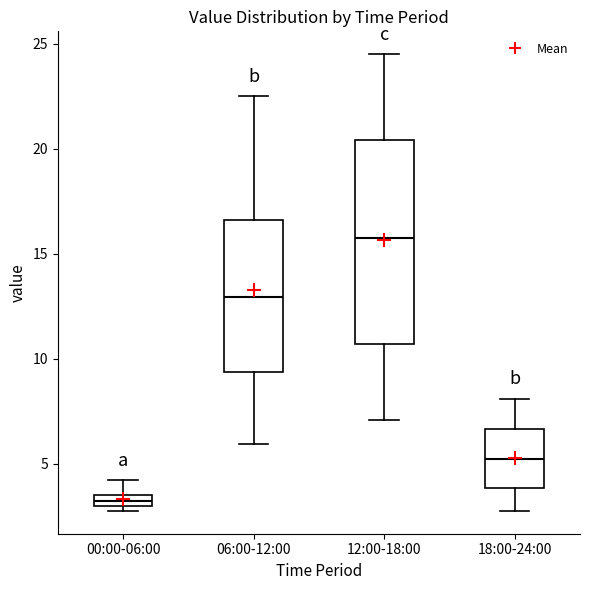

Which box has the lowest median line?

00:00-06:00